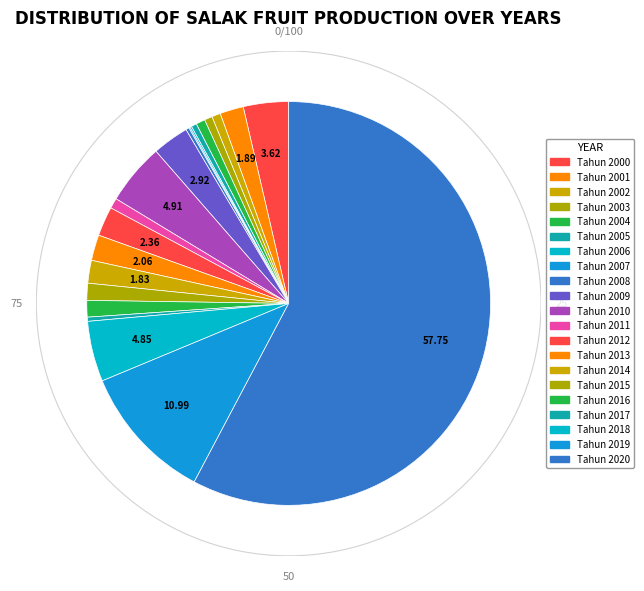

Is Tahun 2007 the majority of the pie?

No